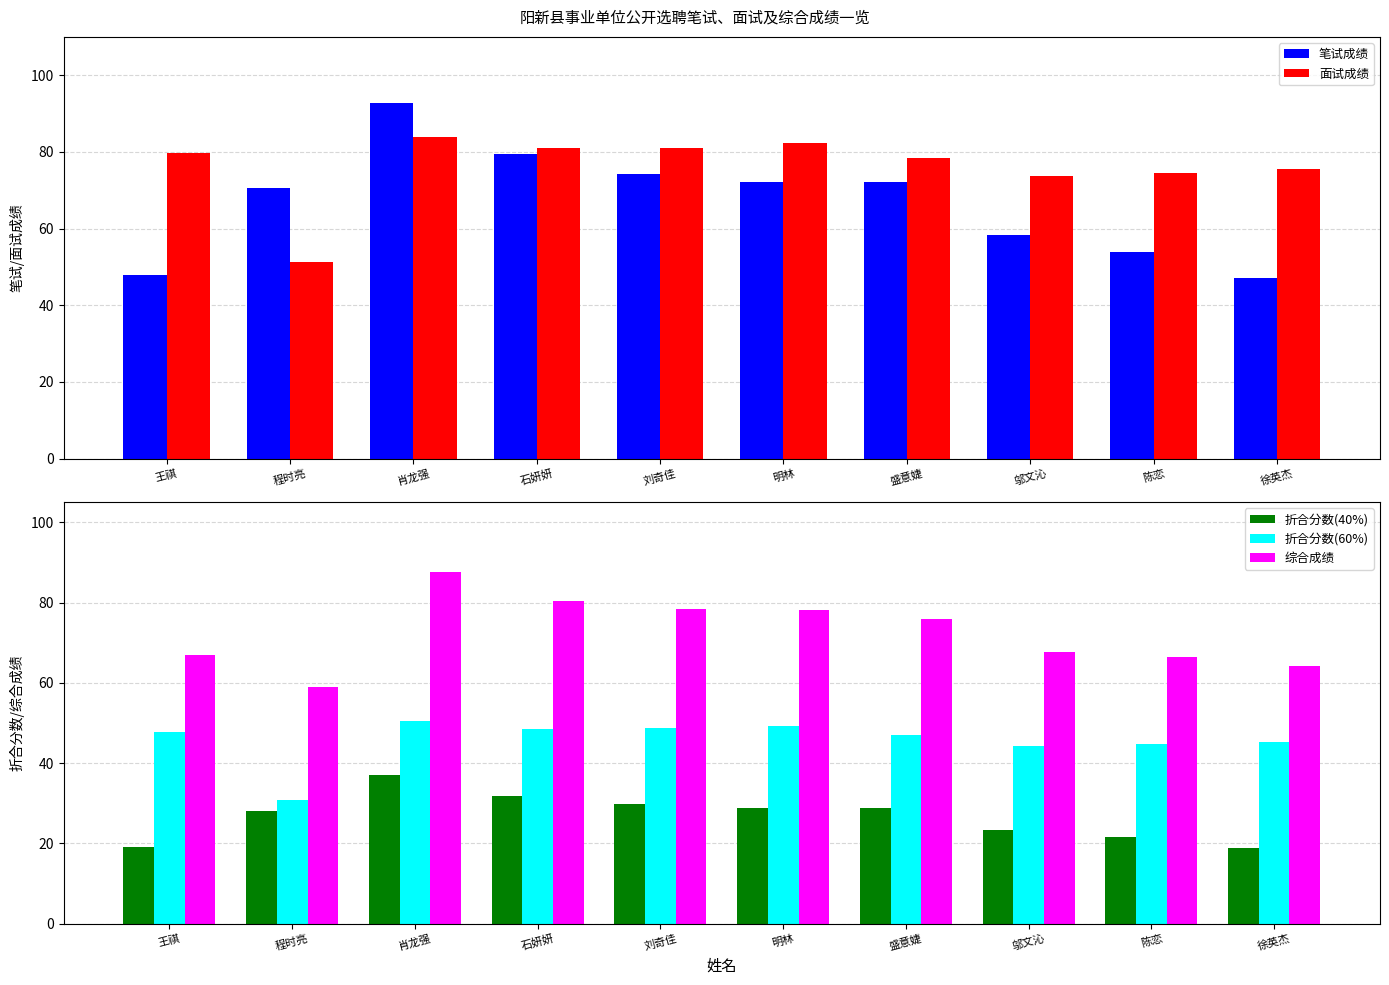

Where does the 折合分数(40%) series first go above 28?

程时亮